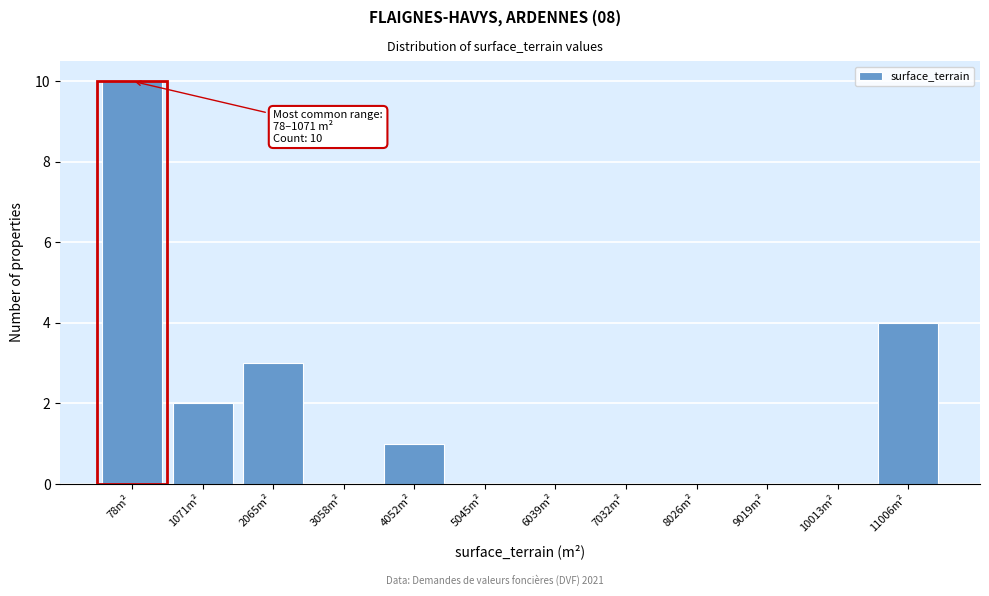

Reading right to left, what are all the values shown in this chart?

11006m²=4	10013m²=0	9019m²=0	8026m²=0	7032m²=0	6039m²=0	5045m²=0	4052m²=1	3058m²=0	2065m²=3	1071m²=2	78m²=10